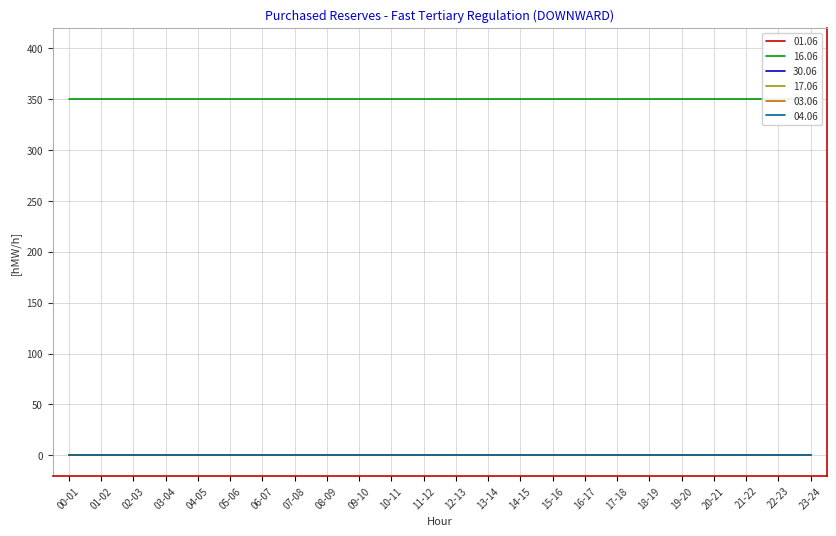

True or false: 30.06 and 17.06 intersect in this chart.

False